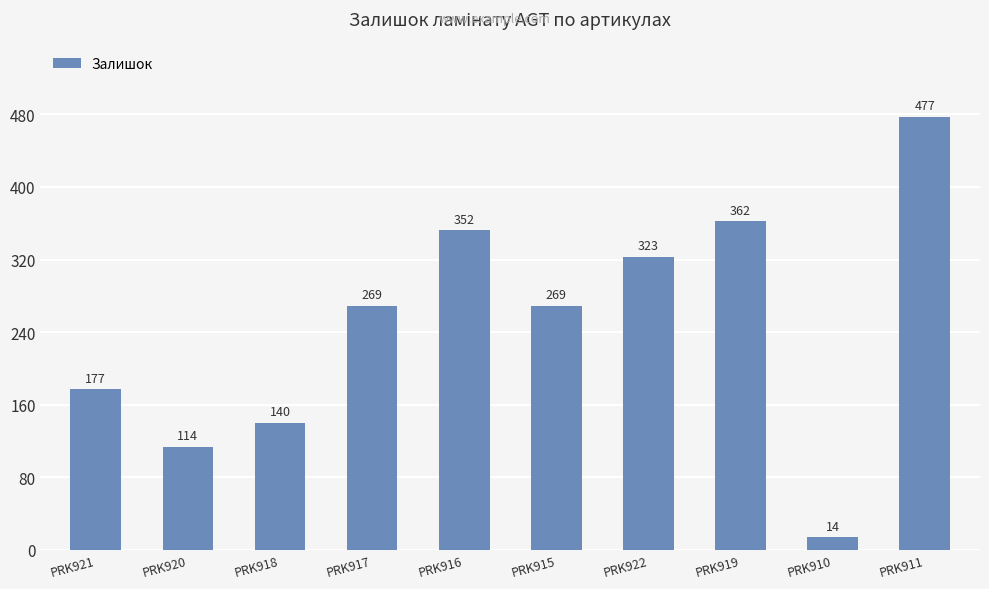

Is it true that the value at PRK920 is 188?

False